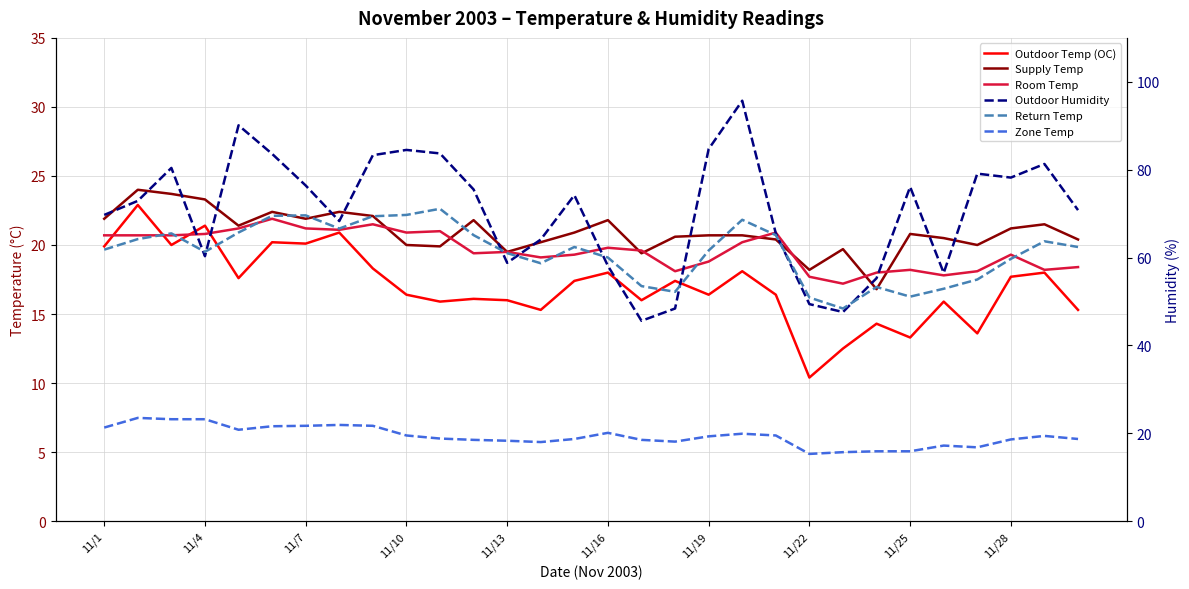

True or false: Supply Temp and Outdoor Temp (OC) cross at least once.

False